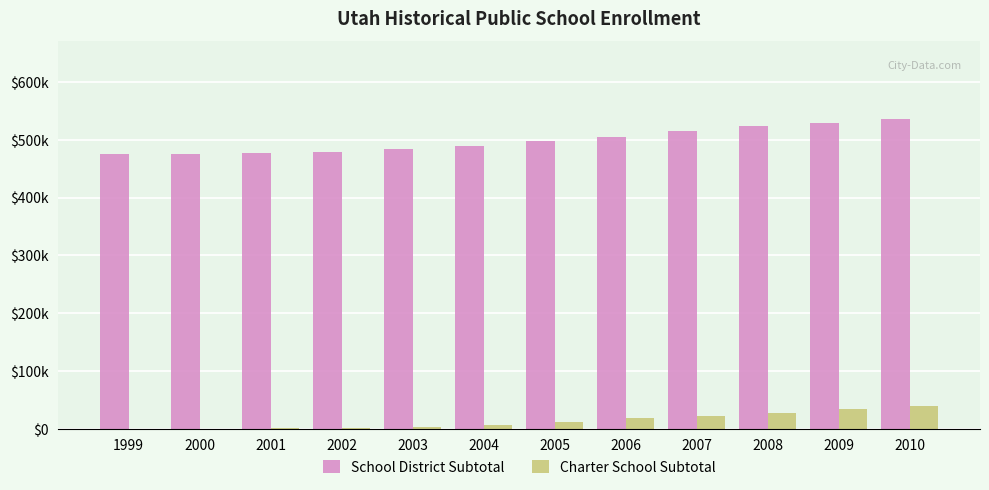

The School District Subtotal series shows 474732 at 2000. True or false?

True